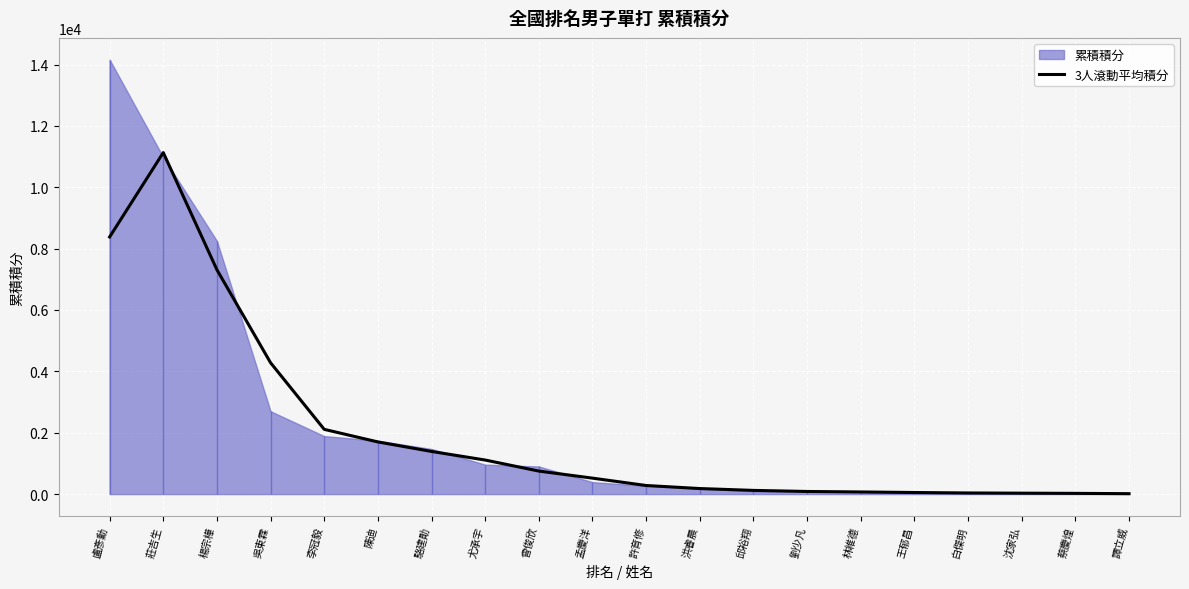

What is the approximate value at 孟慶洋?

520.0